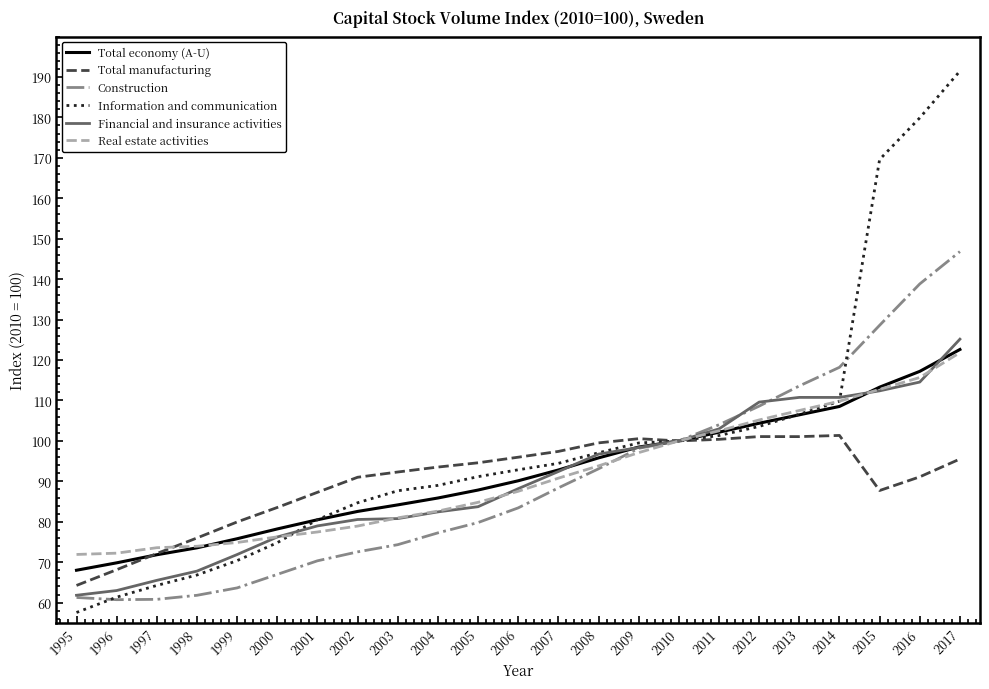

The Financial and insurance activities series shows 109.6 at 2012. True or false?

True